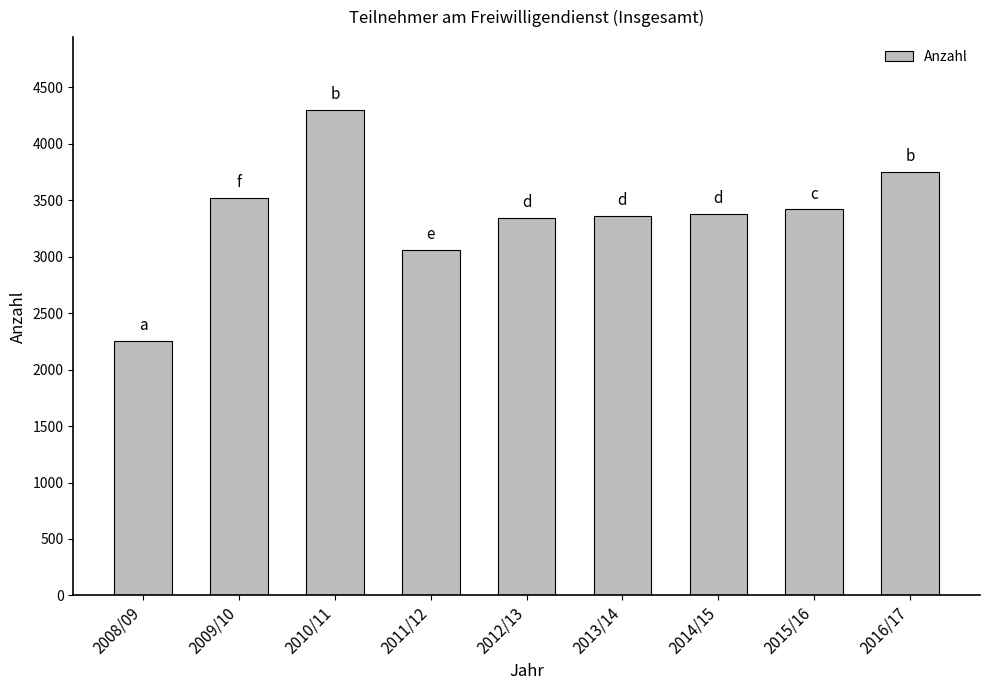

What is the label of the 2nd bar from the left?

2009/10